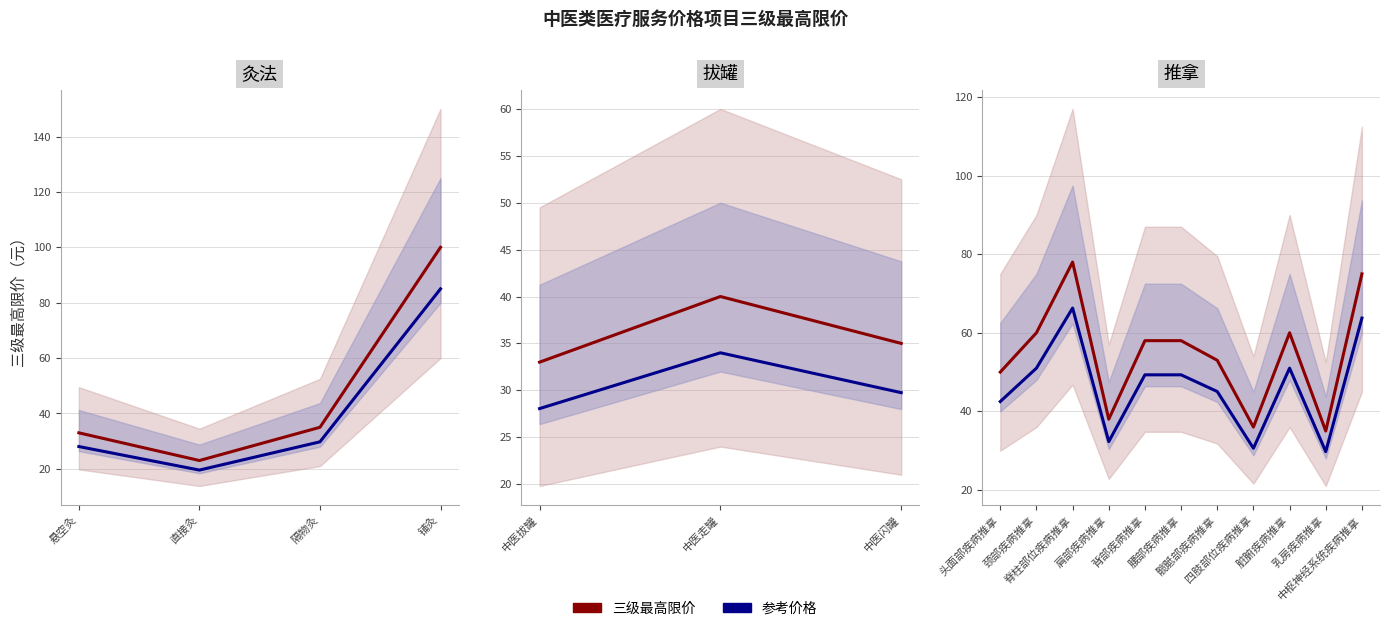

Rank the series by their maximum value, from highest to lowest.

三级最高限价, 参考价格